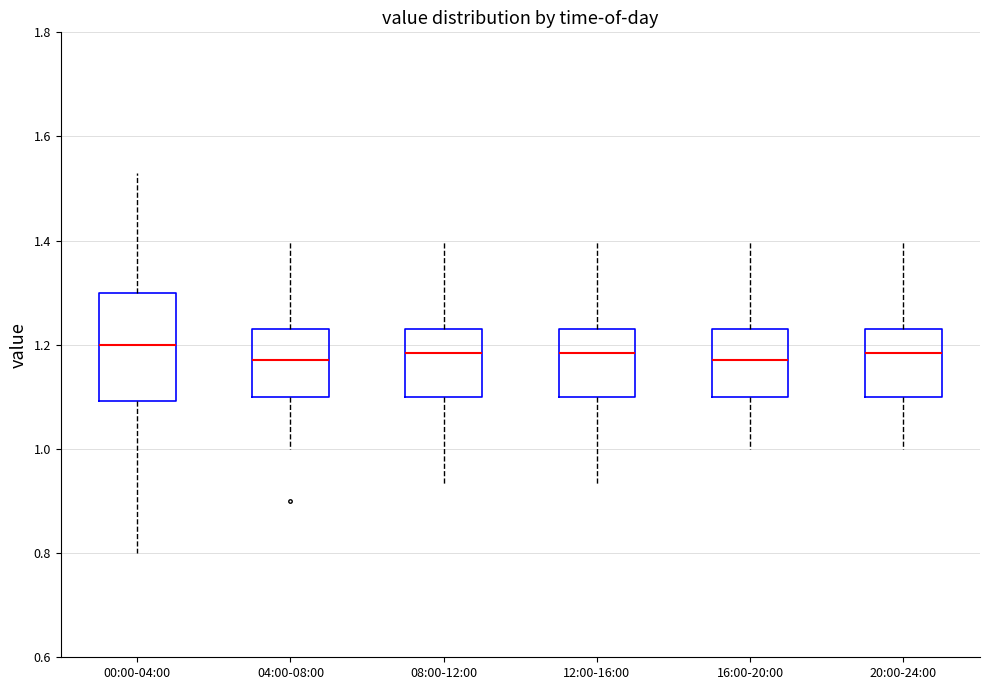

Reading left to right, transcribe this box plot: for each box, give where its median line is, the range the box spans, and where its two whiskers end, as read against the y-axis. The values are not printed on the chart, so give them approximately, as read against the axis.

00:00-04:00: median 1.20, box 1.10 to 1.30, whiskers 0.80 to 1.54
04:00-08:00: median 1.18, box 1.10 to 1.24, whiskers 1.00 to 1.40
08:00-12:00: median 1.18, box 1.10 to 1.24, whiskers 0.94 to 1.40
12:00-16:00: median 1.18, box 1.10 to 1.24, whiskers 0.94 to 1.40
16:00-20:00: median 1.18, box 1.10 to 1.24, whiskers 1.00 to 1.40
20:00-24:00: median 1.18, box 1.10 to 1.24, whiskers 1.00 to 1.40